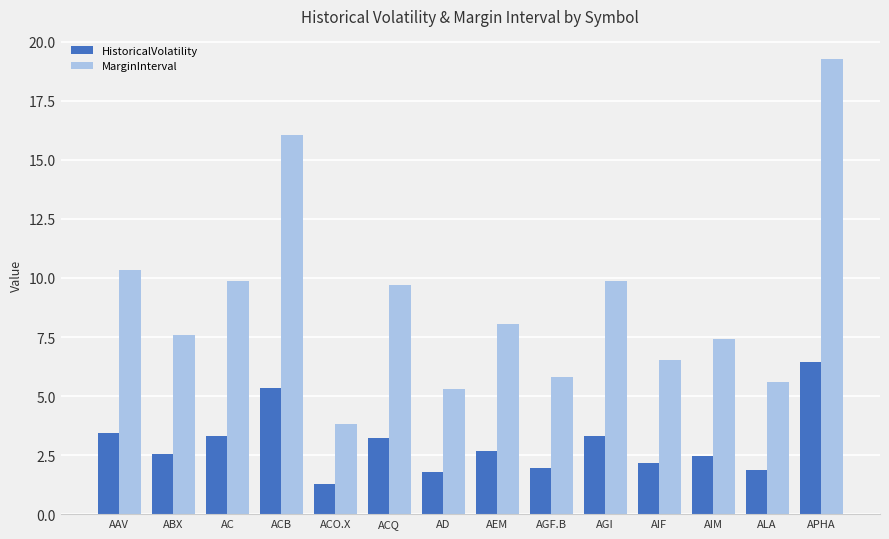

What is the average value of the MarginInterval series?

9.0